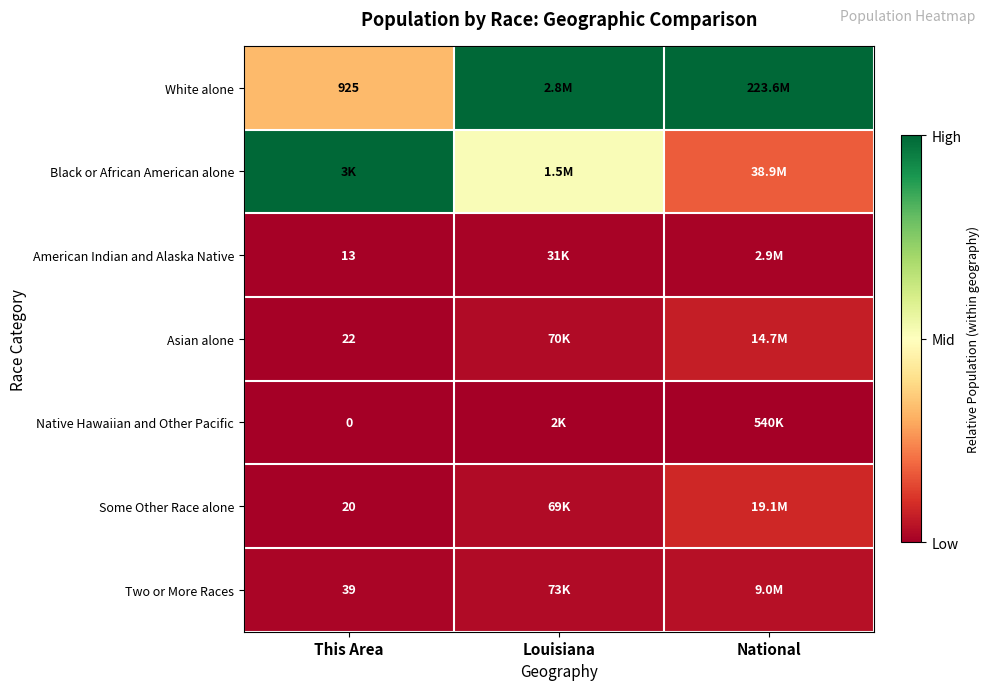

Rank the categories by Some Other Race alone value from lowest to highest.

This Area, Louisiana, National